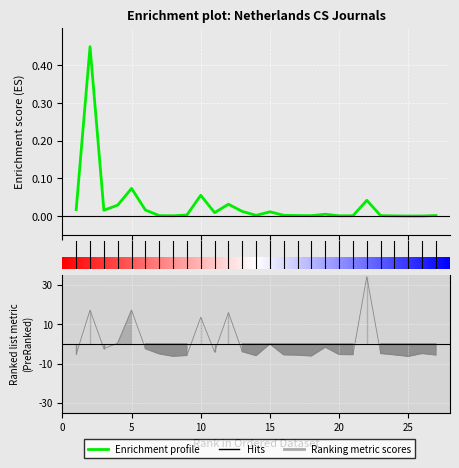

At which category is the sum across all series the highest?

22